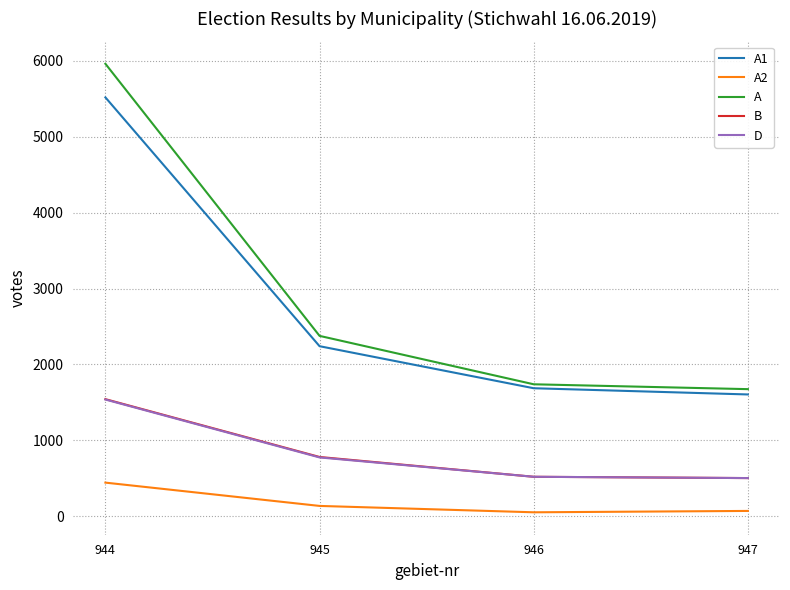

The D series shows 503 at 947. True or false?

True